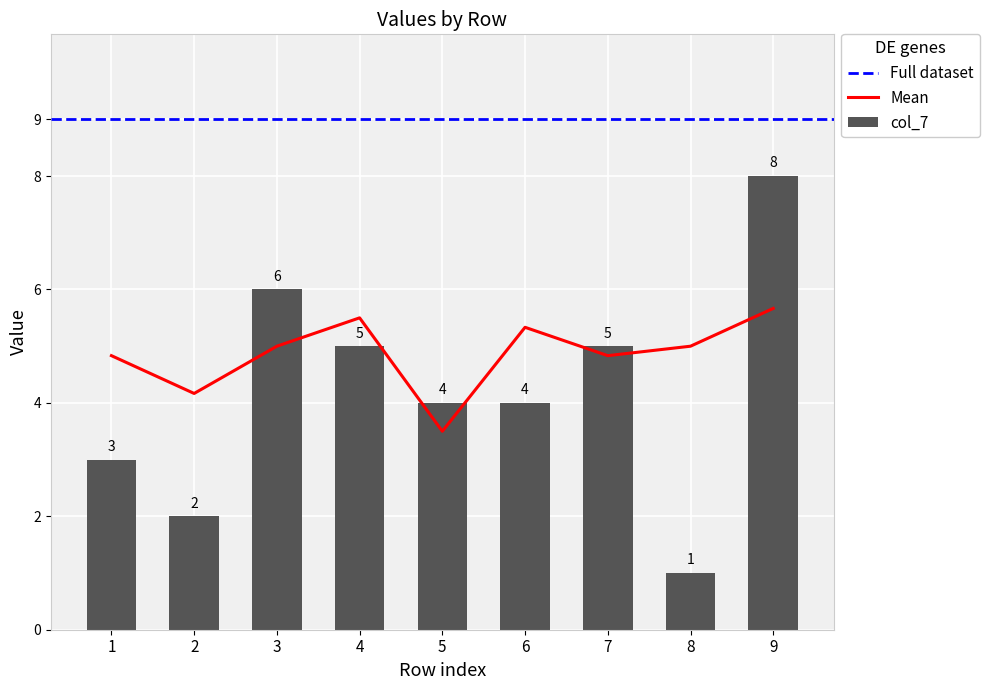

What is the difference between the second highest and minimum values in the col_7 series?

5